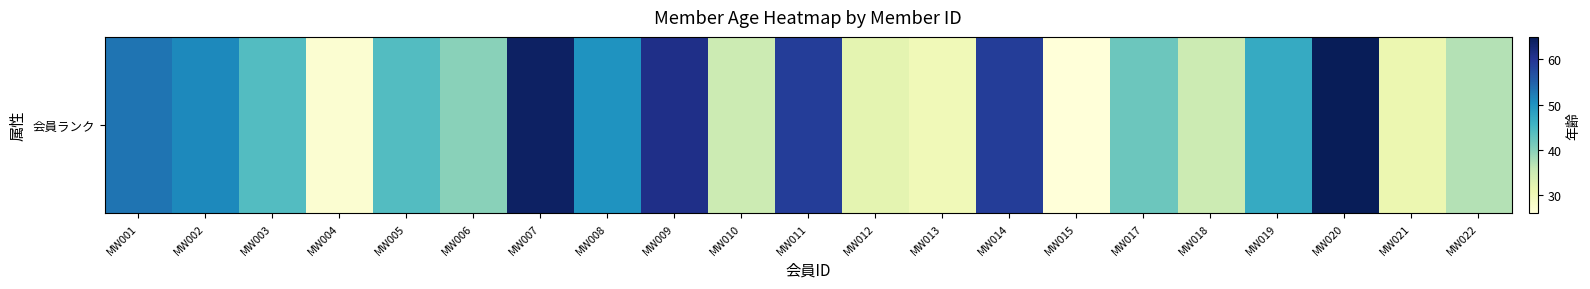

How many data points are less than 44?

10